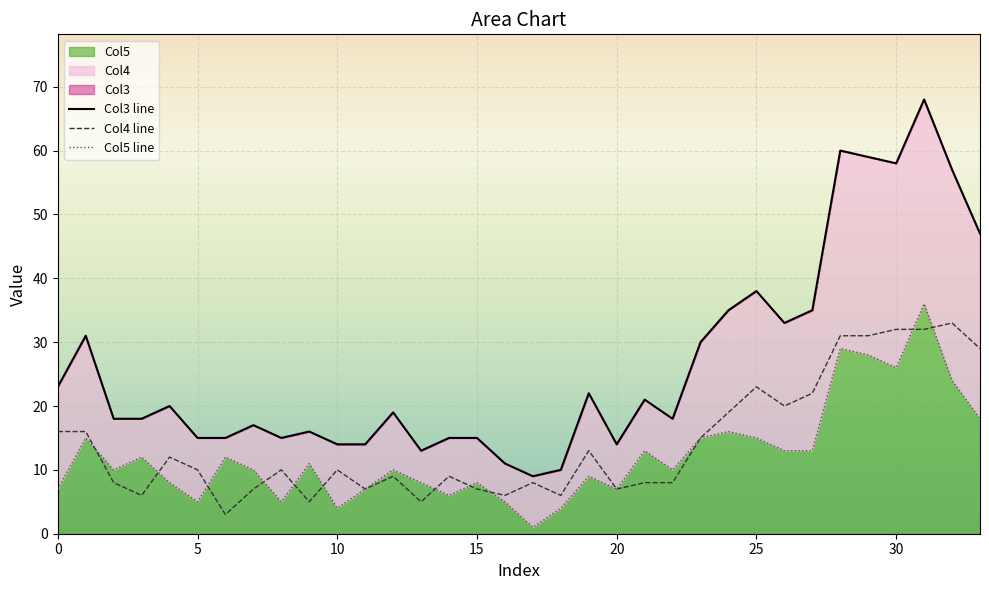

What is the difference between the maximum and minimum values in the Col4 line series?

30